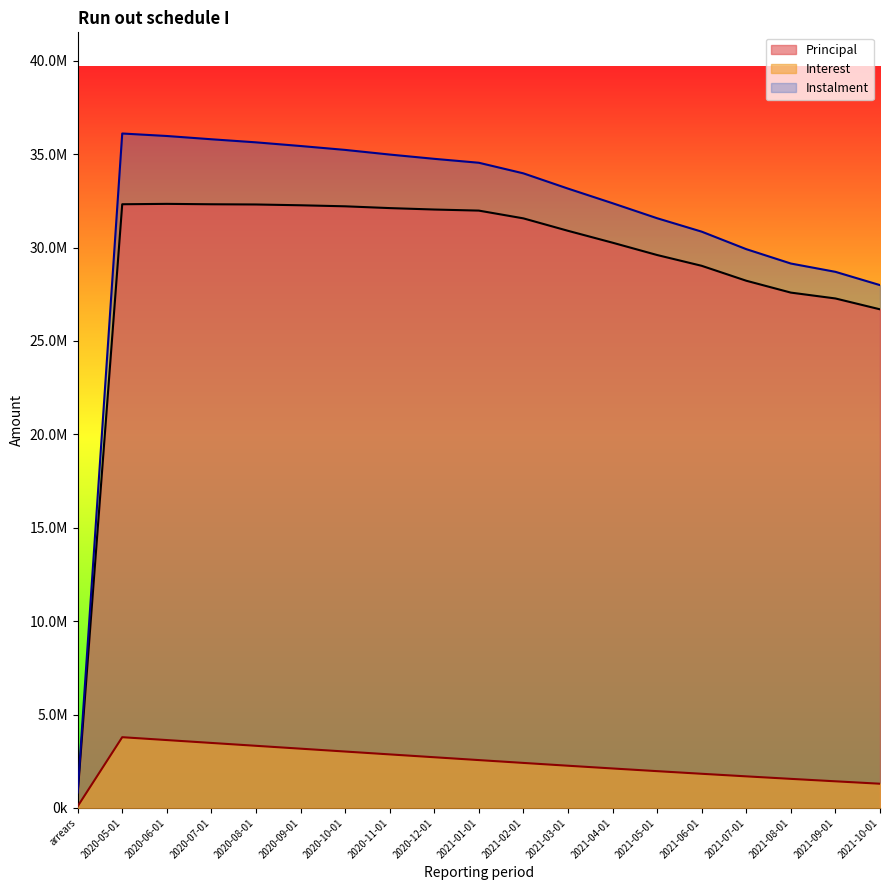

At which category does Principal reach its first local peak?

2020-06-01